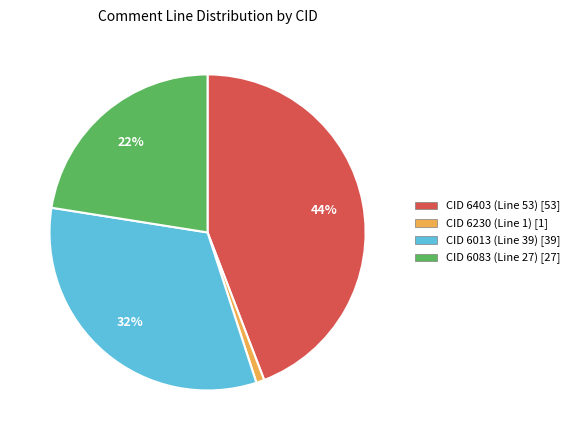

What is the smallest slice in the pie chart?

CID 6230 (Line 1)